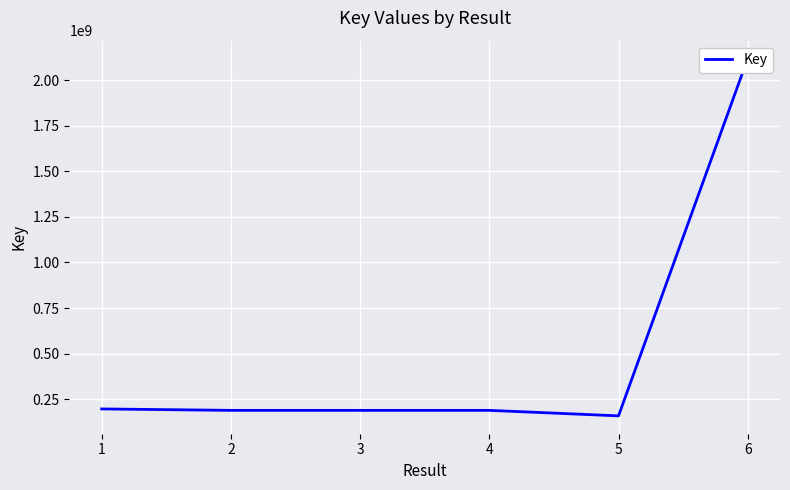

Reading left to right, transcribe all the data shown in this chart.

195920683	188064148	188047074	188047314	157917914	2119554968